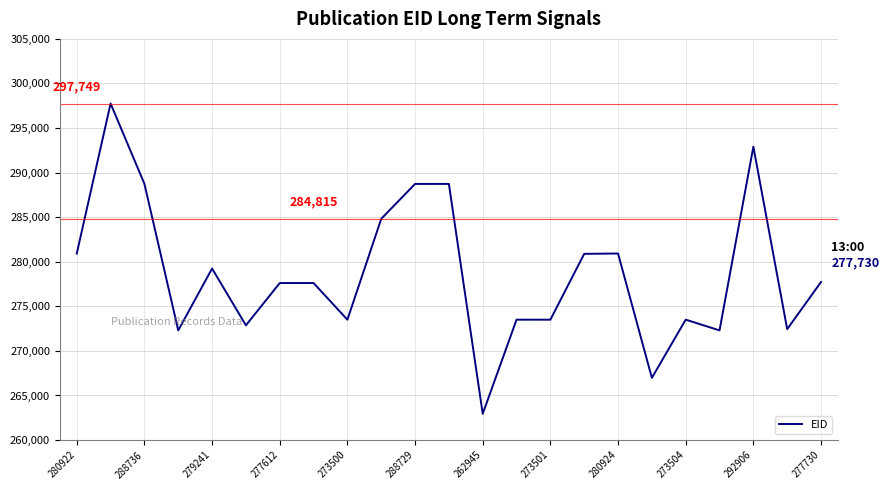

What is the smallest value displayed?

262945